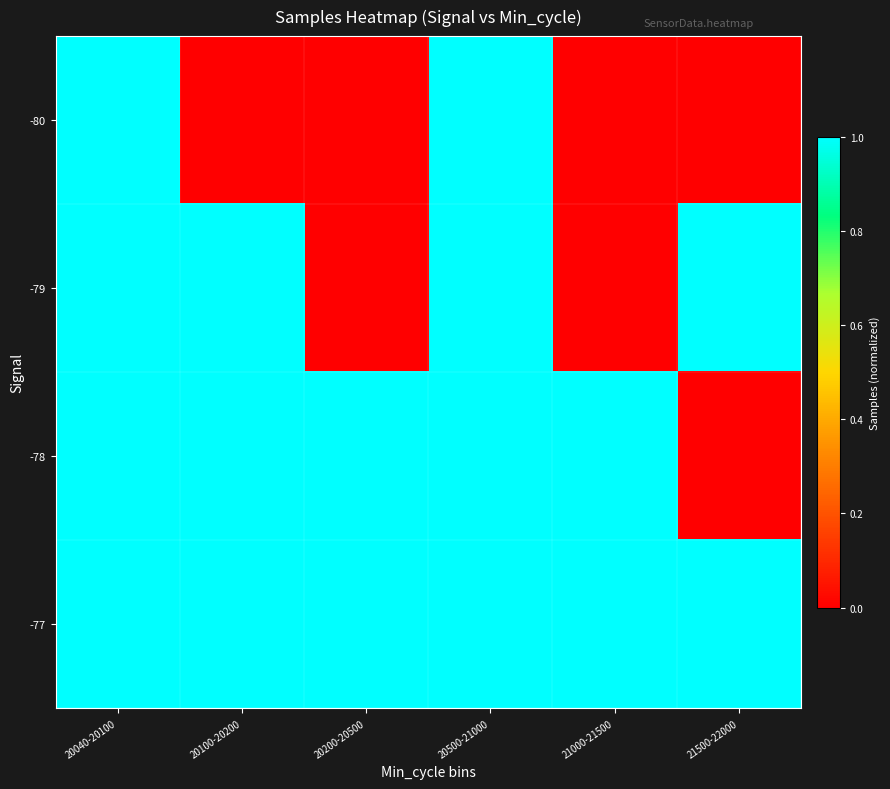

What is the spread (max minus min) of values at 21000-21500?

1.0